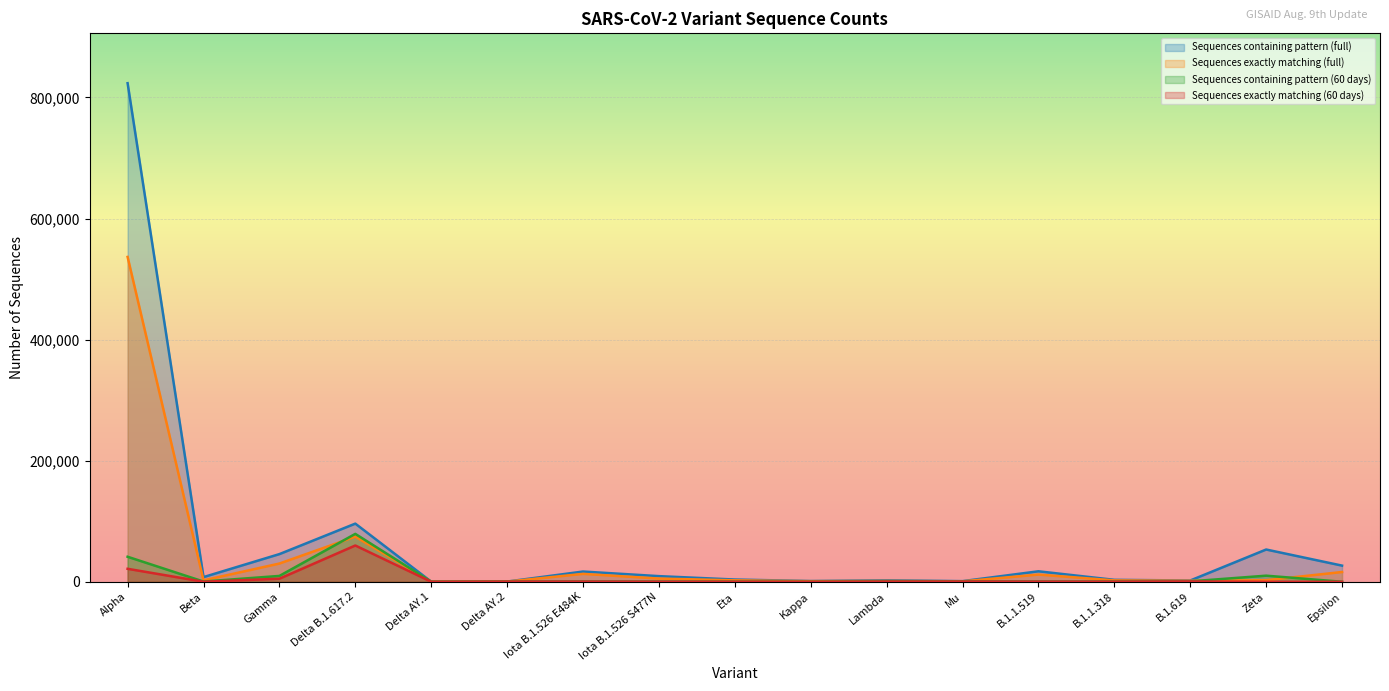

How many interior local valleys does the Sequences exactly matching (60 days) series have?

5